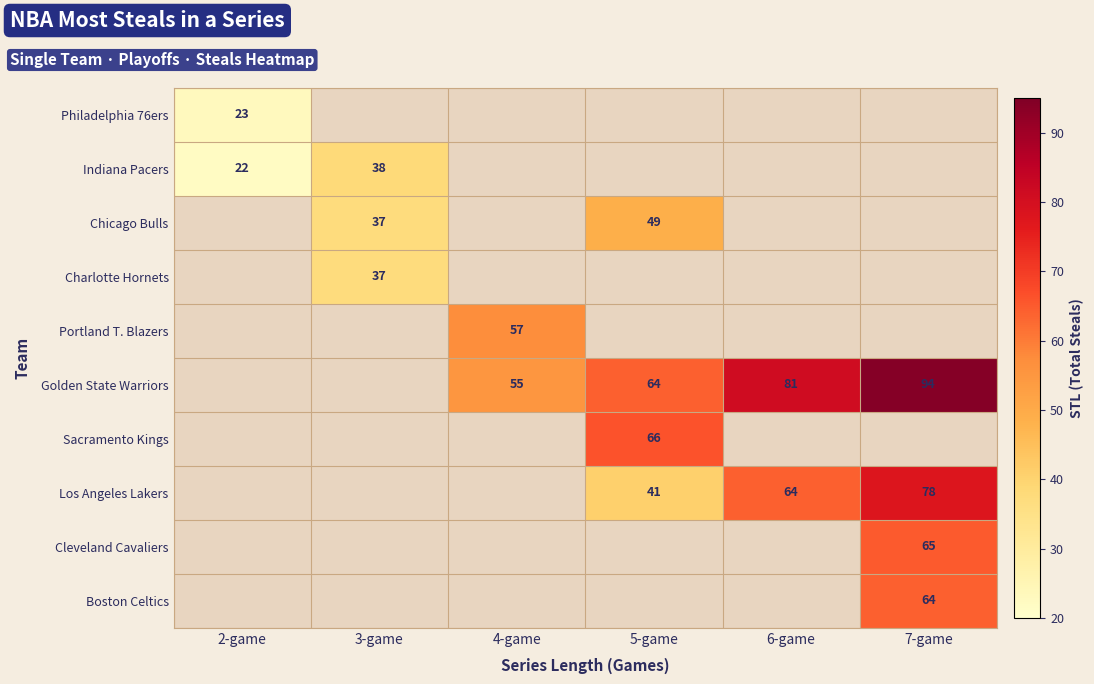

Is it true that Golden State Warriors equals 137 at 7-game?

False